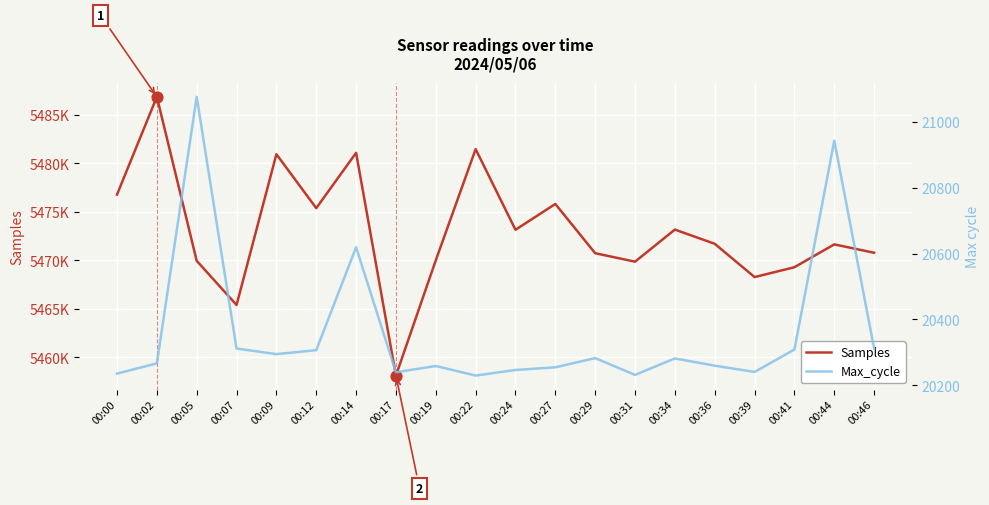

At how many categories does at least one series exceed 1222740?

20